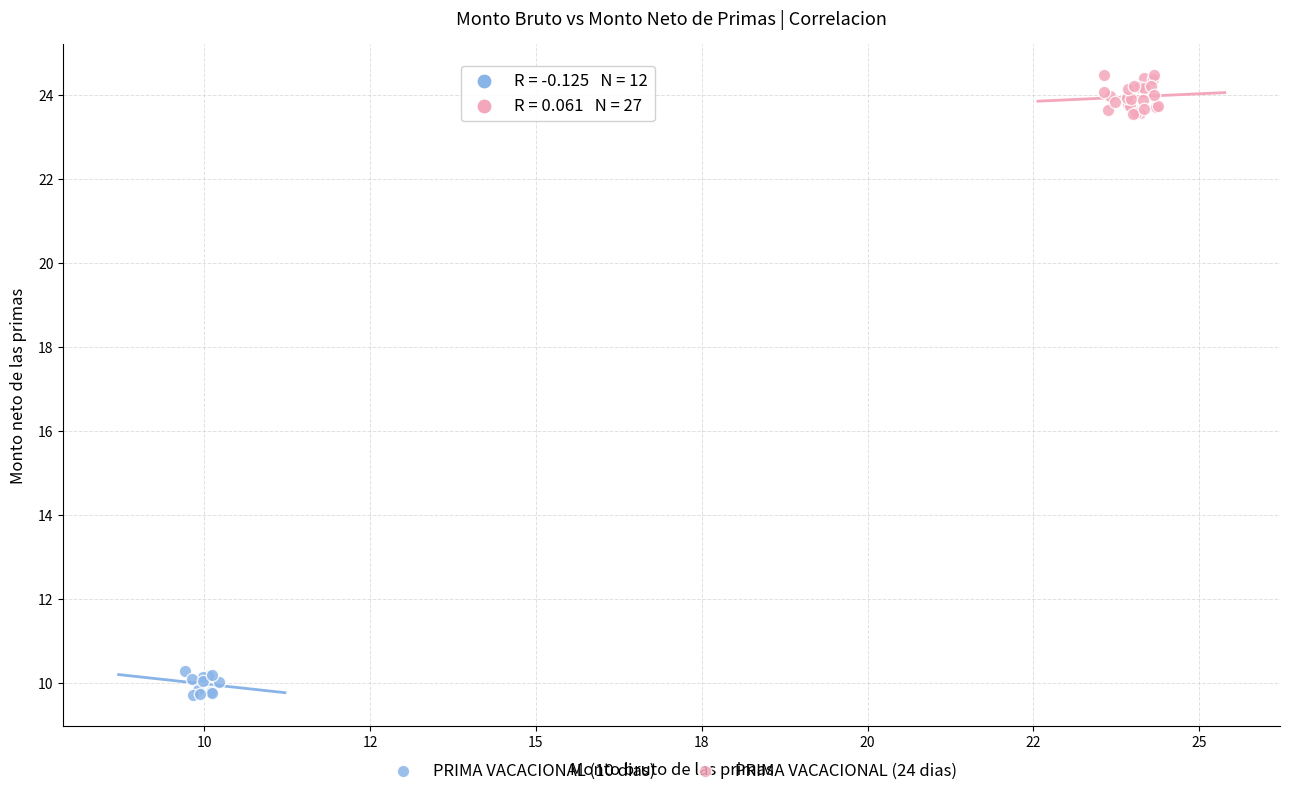

Which series contains the highest Y value?

PRIMA VACACIONAL (24 dias)